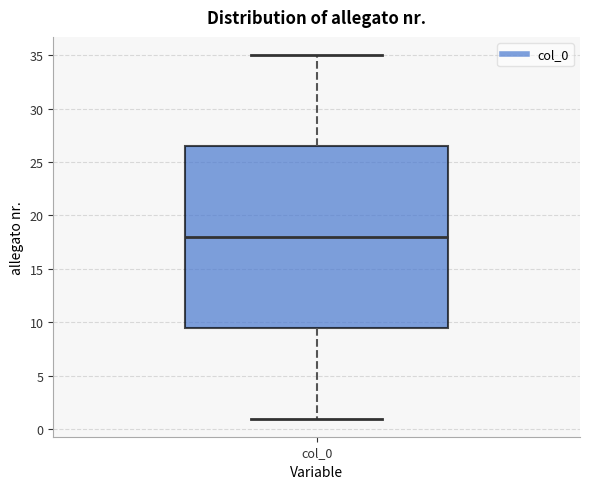

Read this box plot against the y-axis: the position of the median line, the range covered by the box, and the ends of both whiskers. The values are not printed on the chart, so give them approximately, as read against the axis.

median 18.0, box 9.5 to 26.5, whiskers 1.0 to 35.0